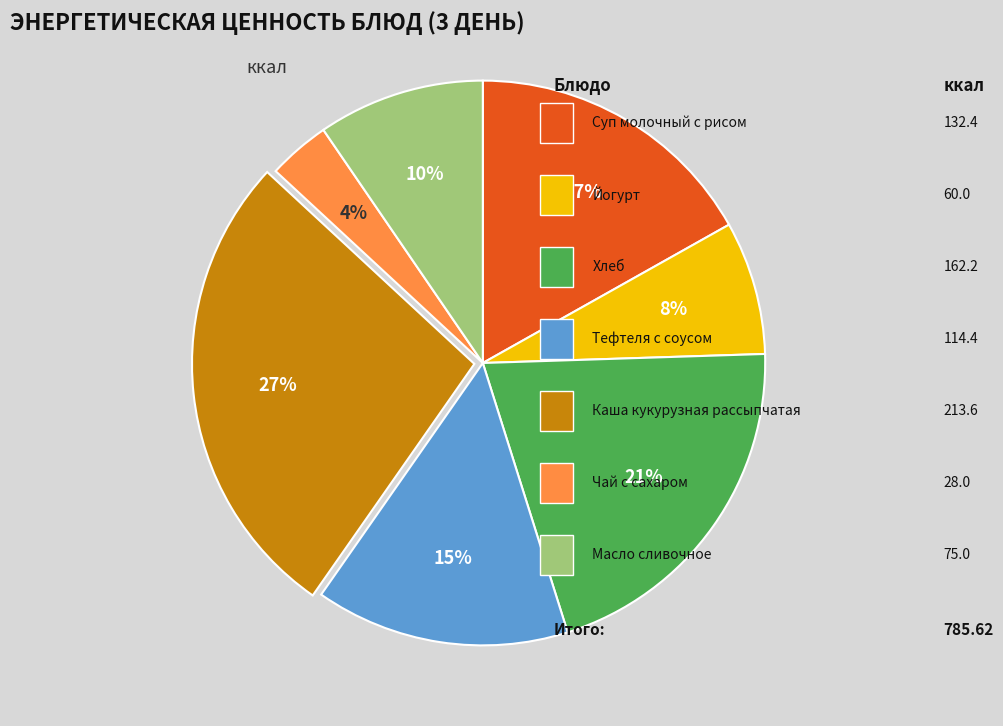

How many segments does this pie chart have?

7